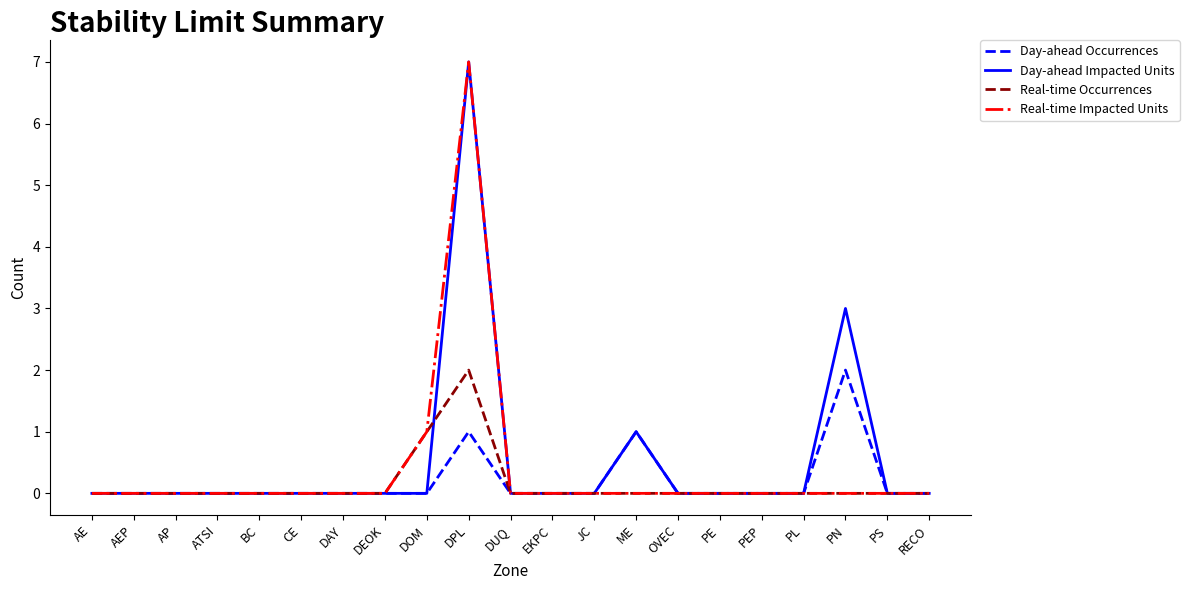

At which category is the sum across all series the highest?

DPL